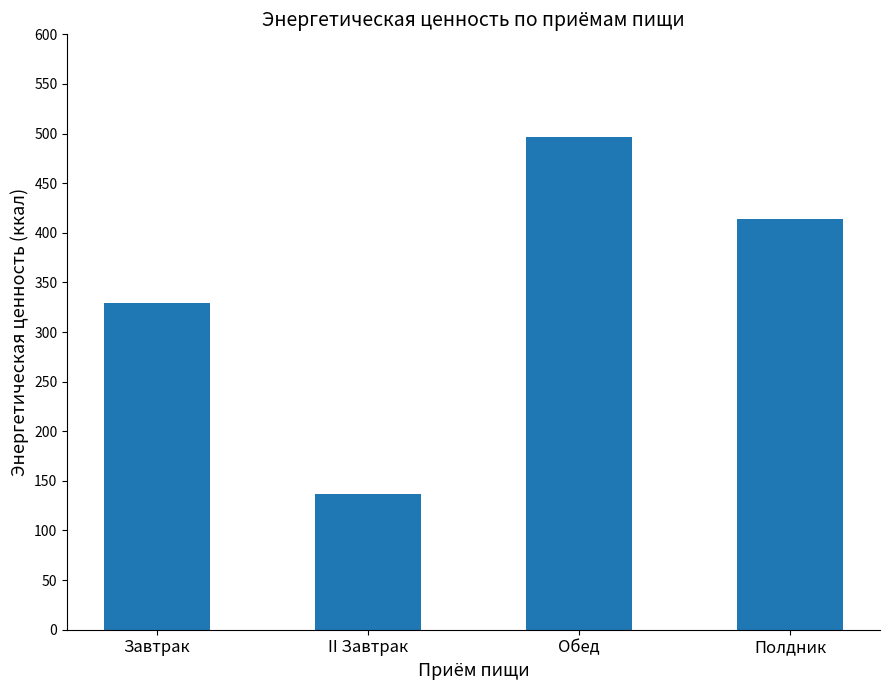

Count the number of categories in the chart.

4